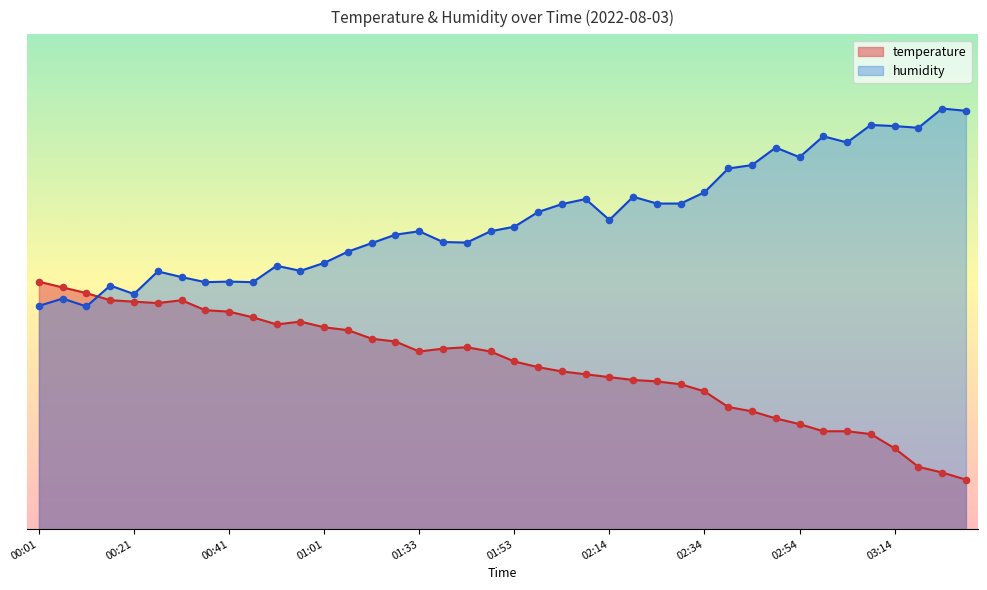

What are all the series names shown in the legend?

temperature, humidity